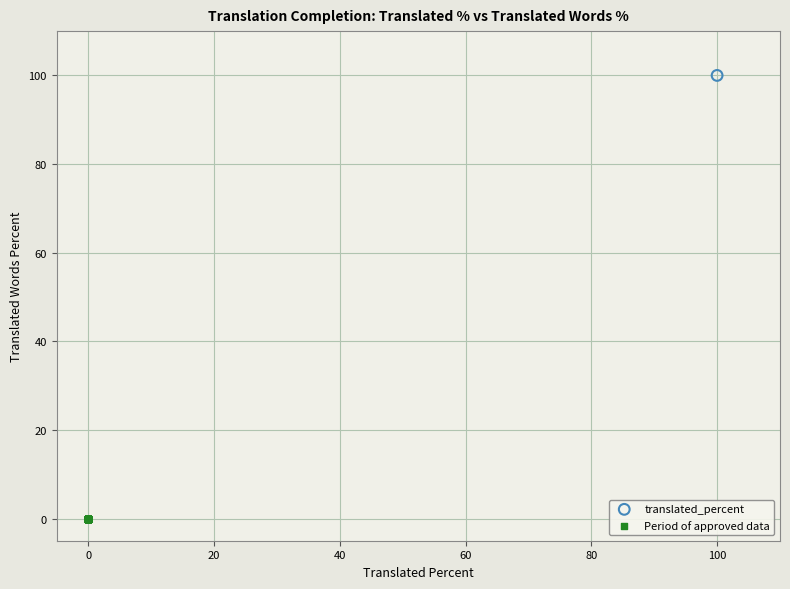

What are all the series names shown in the legend?

translated_percent, Period of approved data